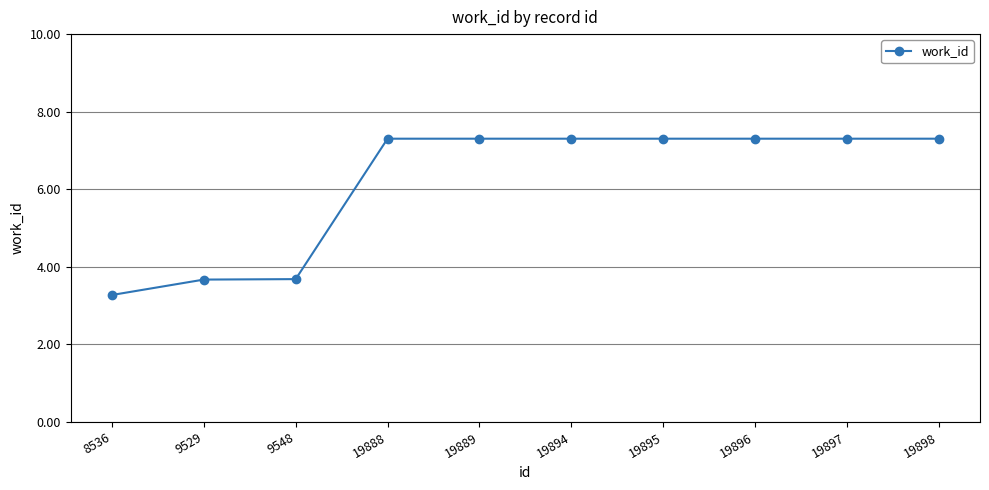

Does the chart display data point markers on the line(s)?

Yes